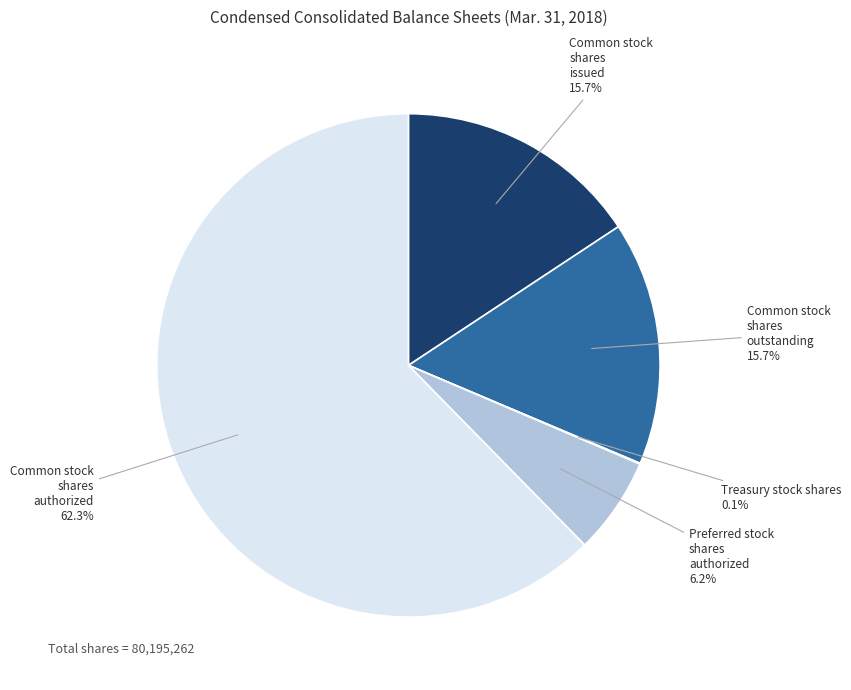

To the nearest percent, what is the difference between the largest and smallest slice percentages?

62%